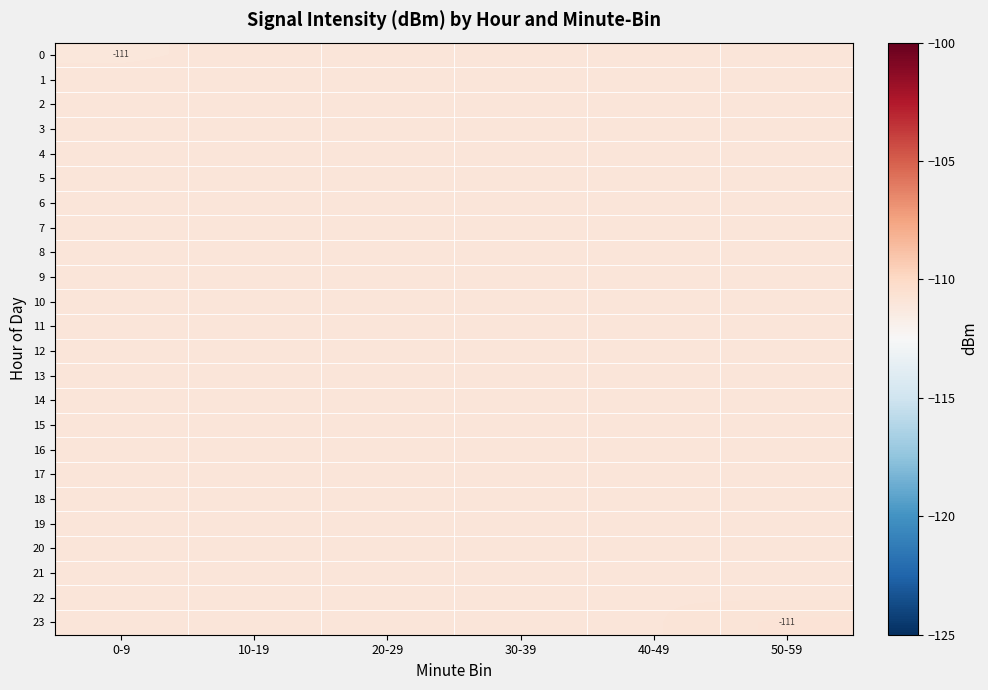

True or false: 4 has a value of -110.9 at 50-59.

True